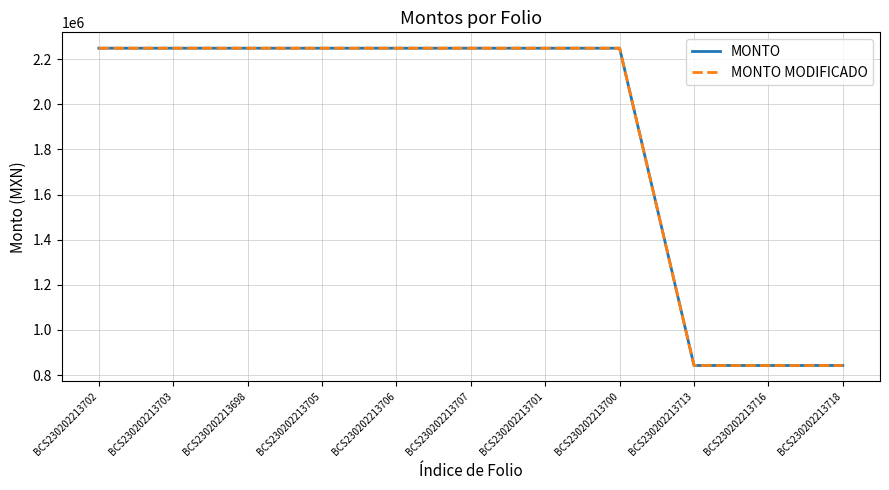

Count the number of categories in the chart.

11